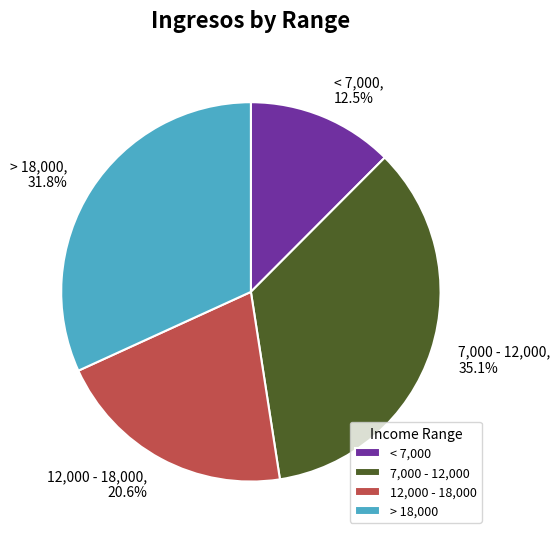

Count the number of slices in the pie.

4